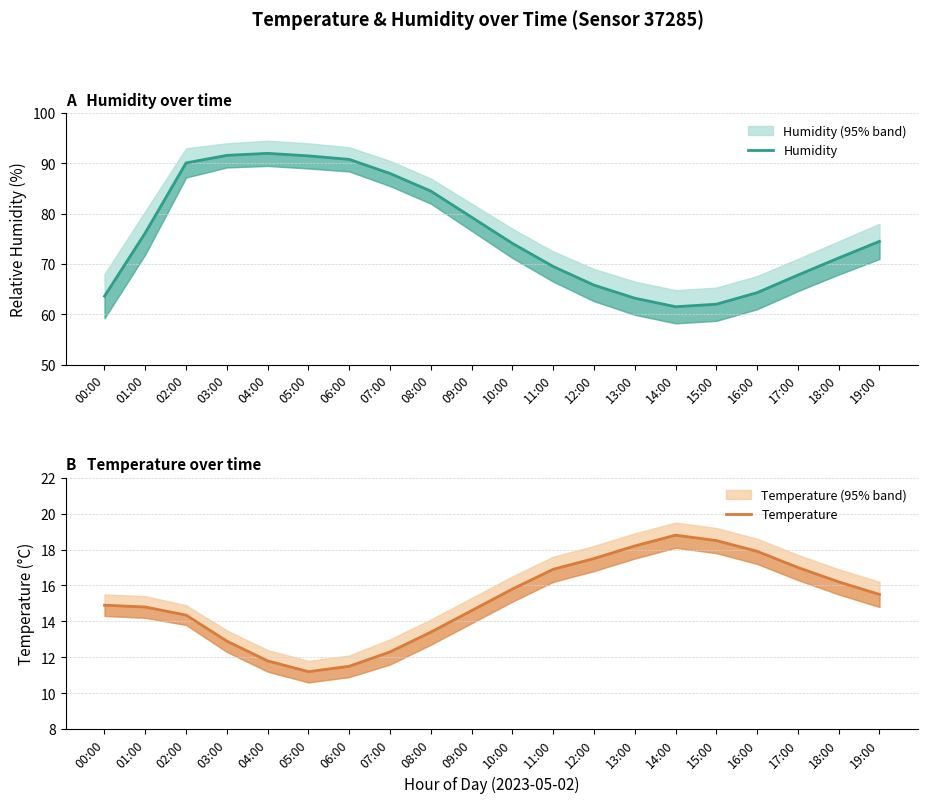

Reading left to right, list all the values displayed in this chart.

Humidity: 00:00=63.6	01:00=76.2	02:00=90.1	03:00=91.6	04:00=92.0	05:00=91.5	06:00=90.8	07:00=88.0	08:00=84.5	09:00=79.3	10:00=74.1	11:00=69.5	12:00=65.8	13:00=63.2	14:00=61.5	15:00=62.0	16:00=64.3	17:00=67.8	18:00=71.2	19:00=74.5
Temperature: 00:00=14.9	01:00=14.8	02:00=14.3	03:00=12.9	04:00=11.8	05:00=11.2	06:00=11.5	07:00=12.3	08:00=13.4	09:00=14.6	10:00=15.8	11:00=16.9	12:00=17.5	13:00=18.2	14:00=18.8	15:00=18.5	16:00=17.9	17:00=17.0	18:00=16.2	19:00=15.5